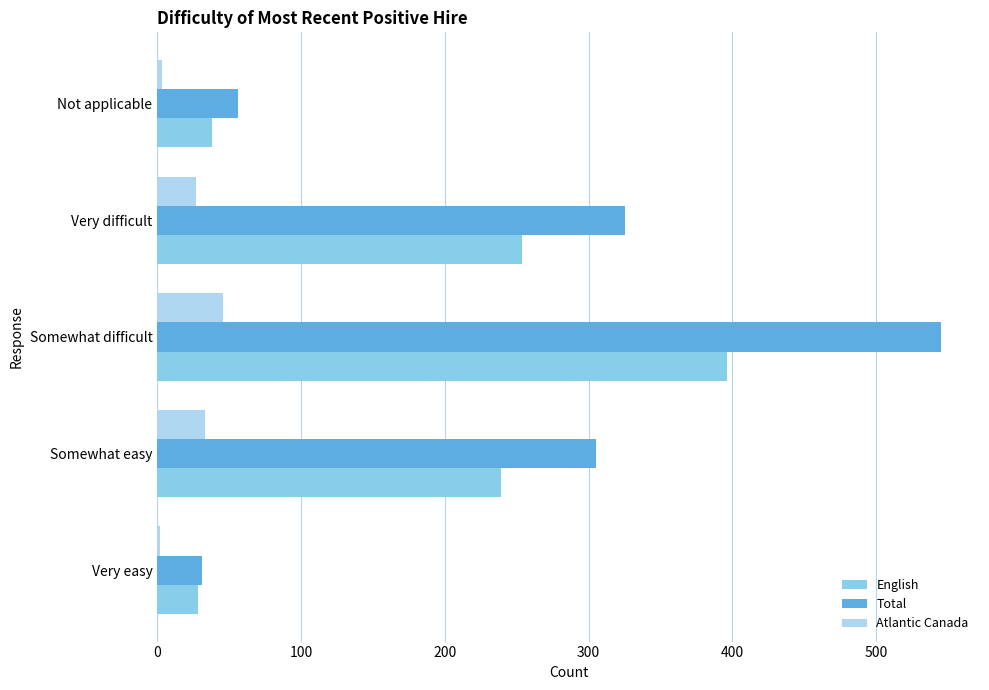

Rank the series at Very difficult from highest to lowest value.

Total, English, Atlantic Canada